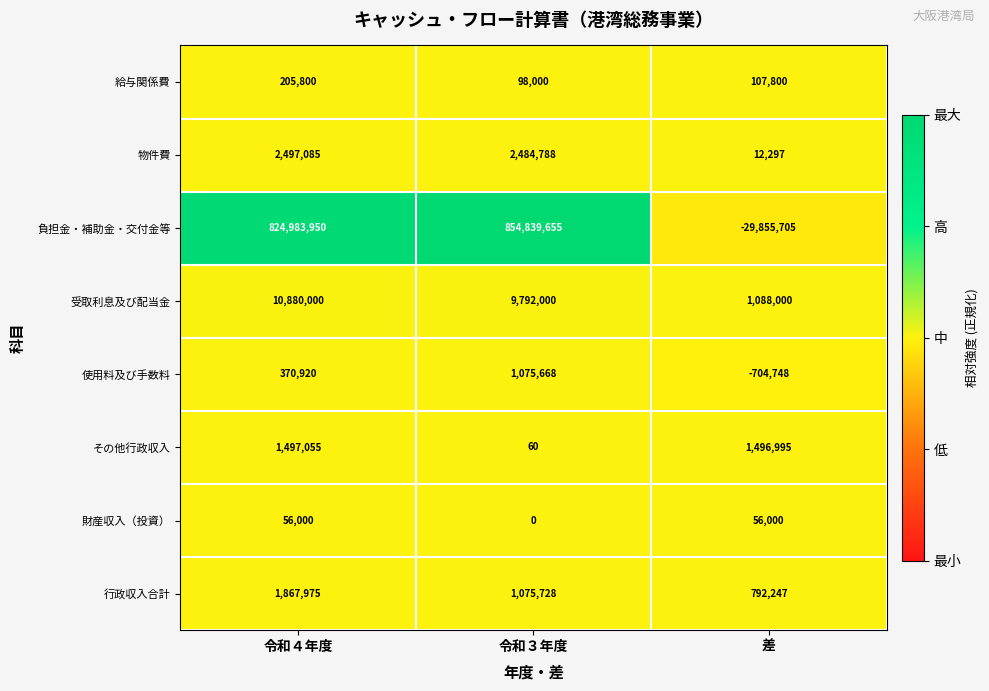

Which series has the largest range (max minus min)?

負担金・補助金・交付金等